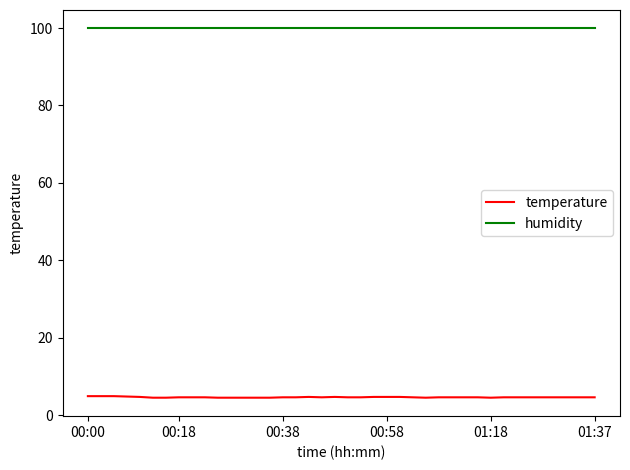

Which series has the largest total across all categories?

humidity